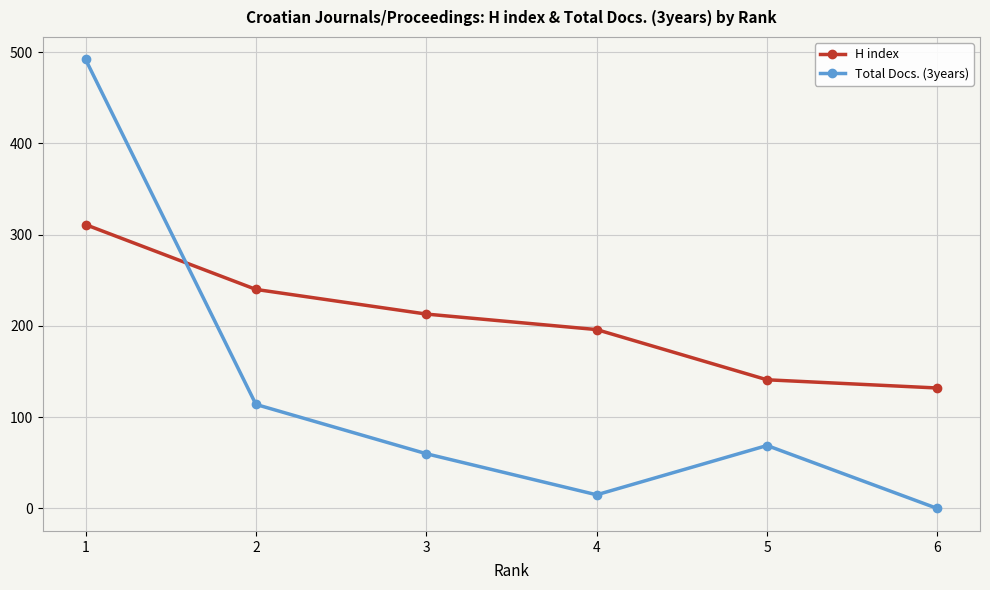

At how many categories does at least one series exceed 256?

1